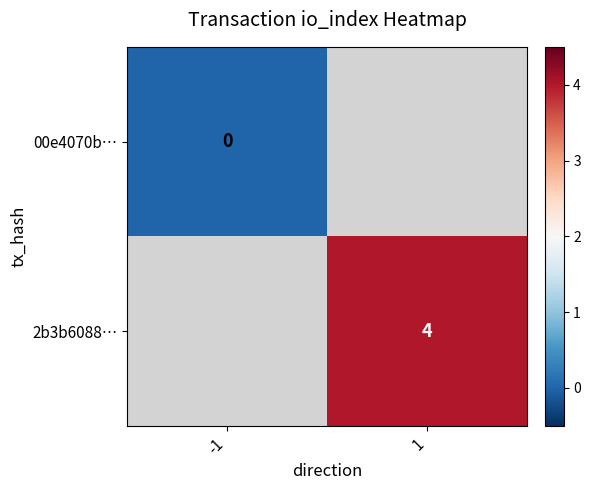

How many distinct data groups are displayed?

2